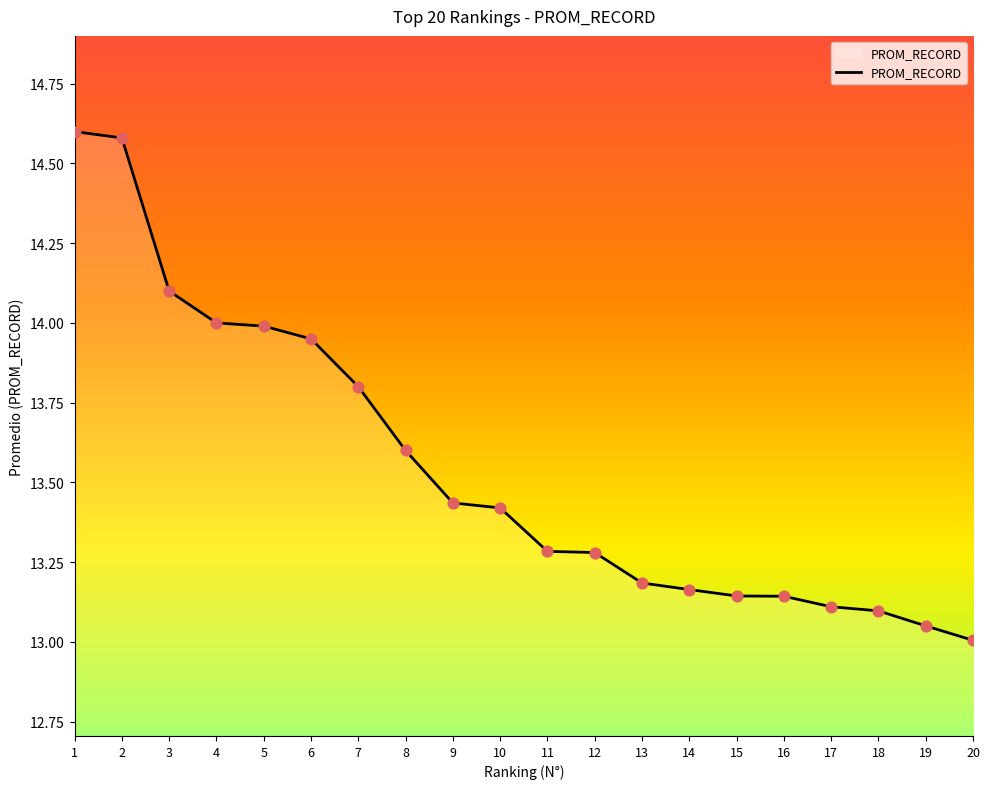

Which has a higher value, 18 or 11?

11